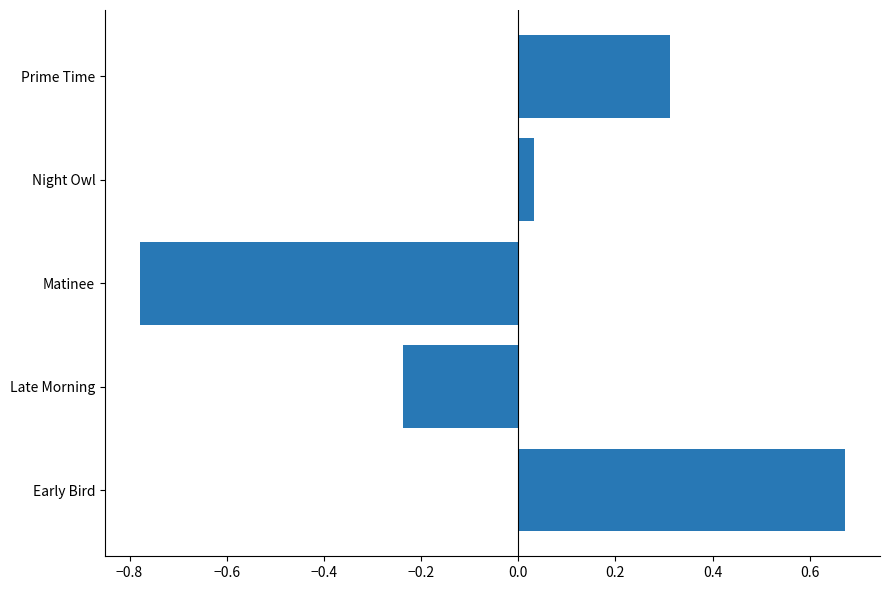

Which has a higher value, Prime Time or Night Owl?

Prime Time